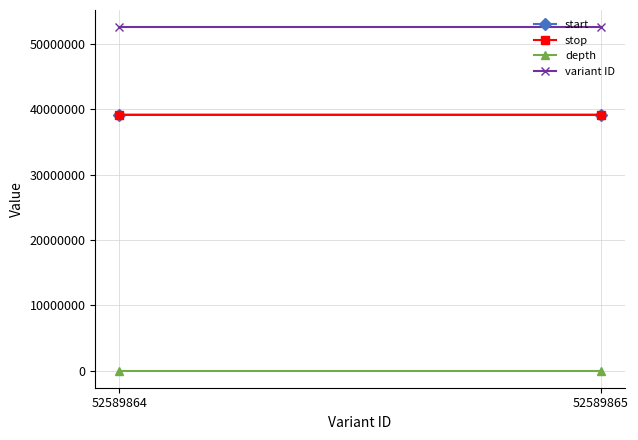

How many lines are shown in the chart?

4